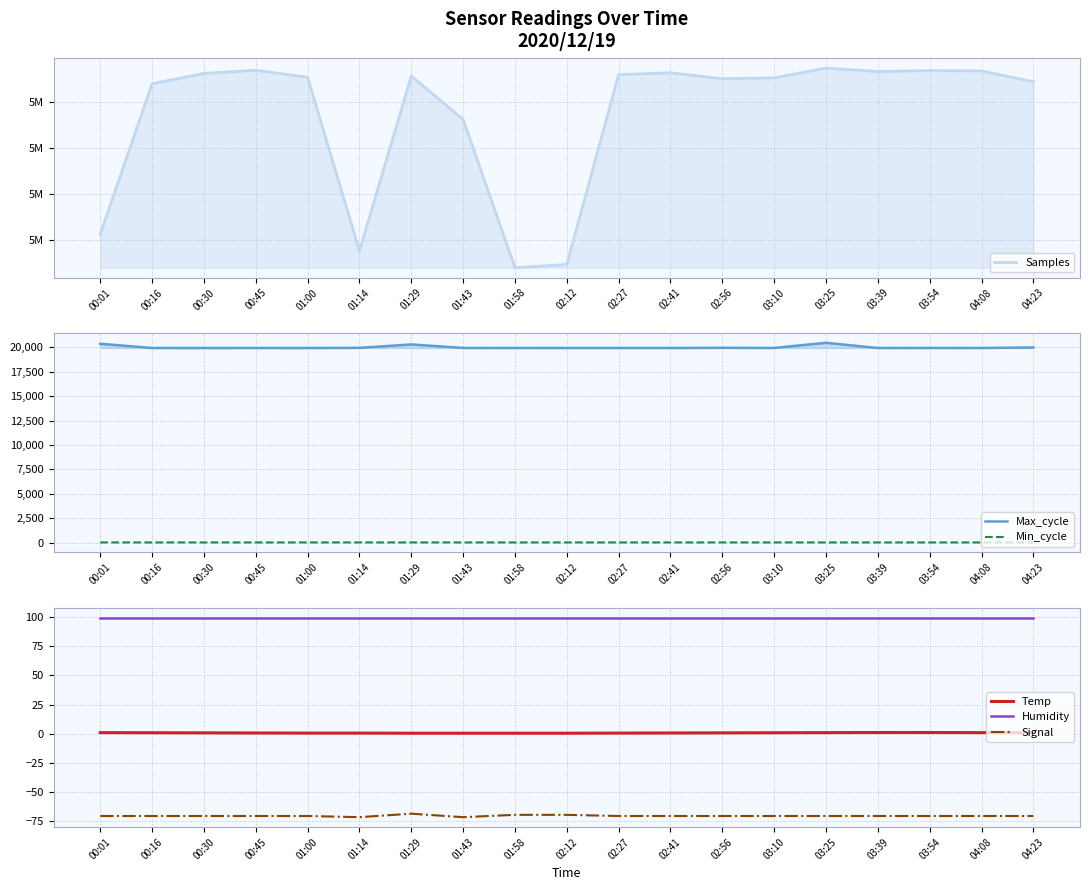

What are all the series names shown in the legend?

Samples, Max_cycle, Min_cycle, Temp, Humidity, Signal